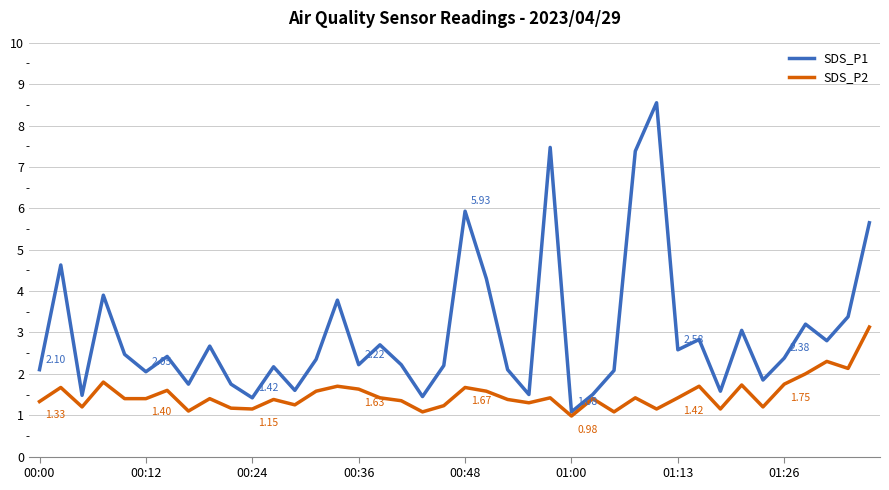

True or false: SDS_P2 and SDS_P1 cross at least once.

False